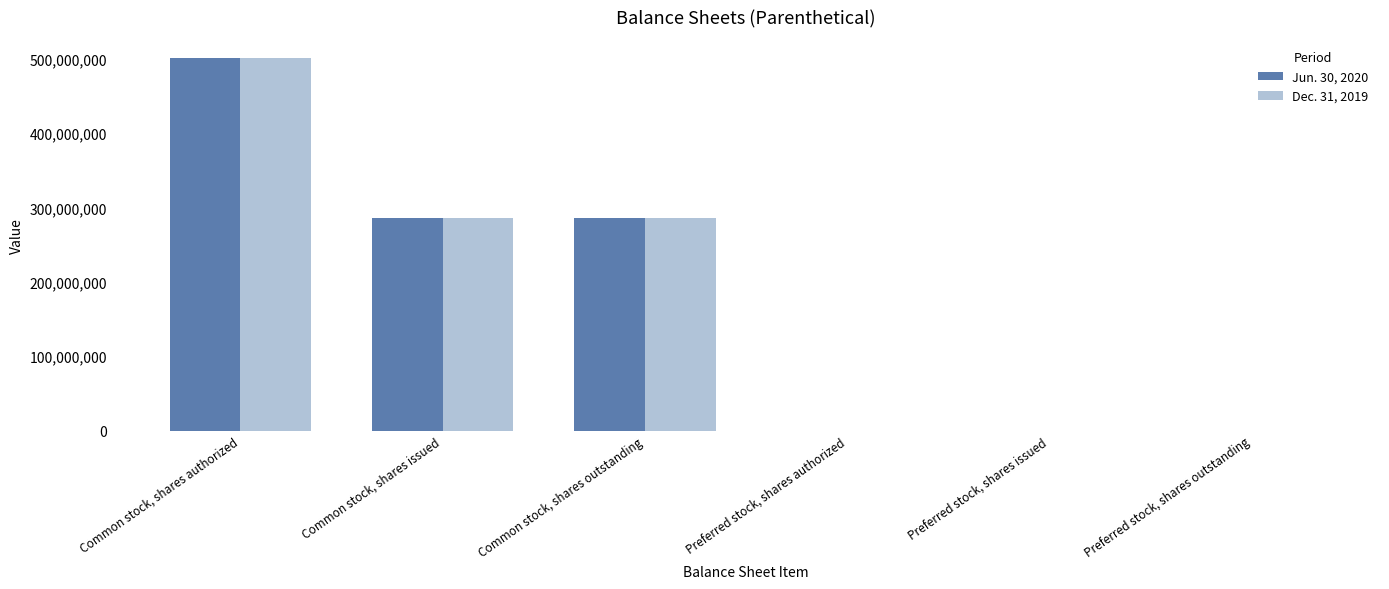

Reading left to right, what are all the values shown in this chart?

Jun. 30, 2020: Common stock, shares authorized=500000000	Common stock, shares issued=285555605	Common stock, shares outstanding=285555605	Preferred stock, shares authorized=51	Preferred stock, shares issued=51	Preferred stock, shares outstanding=51
Dec. 31, 2019: Common stock, shares authorized=500000000	Common stock, shares issued=285555605	Common stock, shares outstanding=285555605	Preferred stock, shares authorized=51	Preferred stock, shares issued=51	Preferred stock, shares outstanding=51